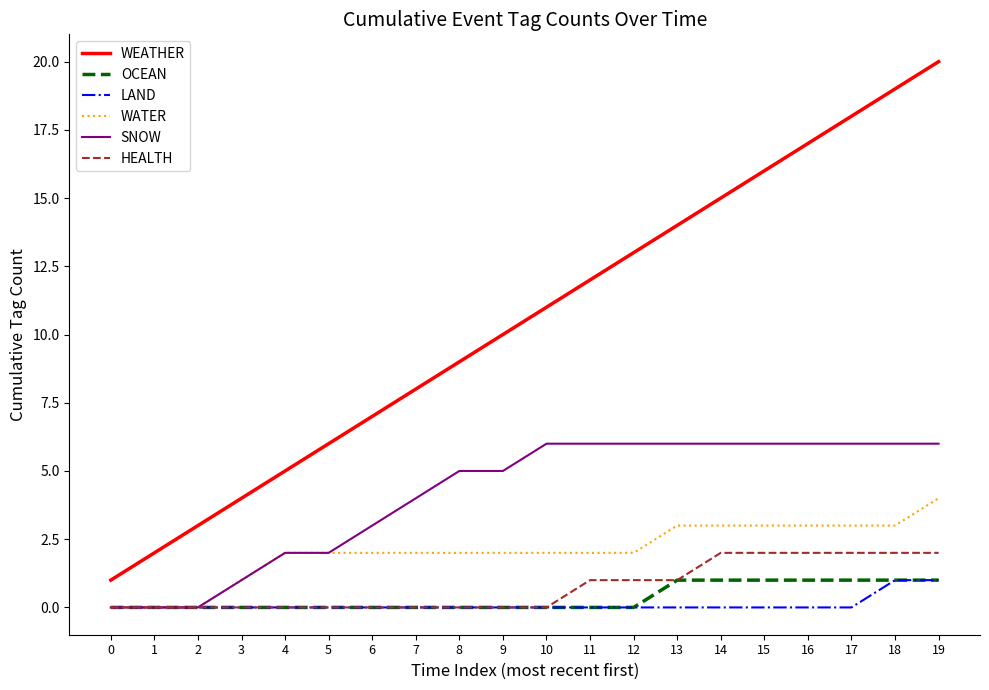

Reading left to right, what are all the values shown in this chart?

WEATHER: 1	2	3	4	5	6	7	8	9	10	11	12	13	14	15	16	17	18	19	20
OCEAN: 0	0	0	0	0	0	0	0	0	0	0	0	0	1	1	1	1	1	1	1
LAND: 0	0	0	0	0	0	0	0	0	0	0	0	0	0	0	0	0	0	1	1
WATER: 0	0	0	1	2	2	2	2	2	2	2	2	2	3	3	3	3	3	3	4
SNOW: 0	0	0	1	2	2	3	4	5	5	6	6	6	6	6	6	6	6	6	6
HEALTH: 0	0	0	0	0	0	0	0	0	0	0	1	1	1	2	2	2	2	2	2